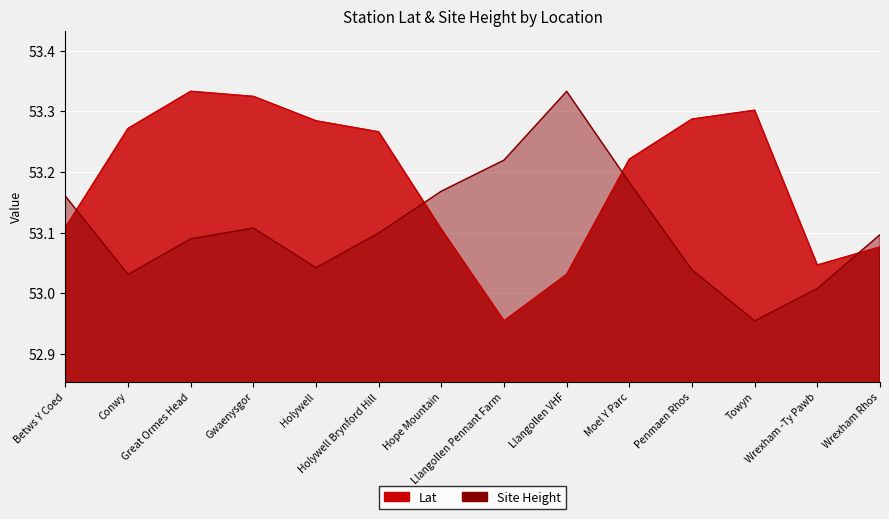

Where is the first local maximum for Lat?

Great Ormes Head